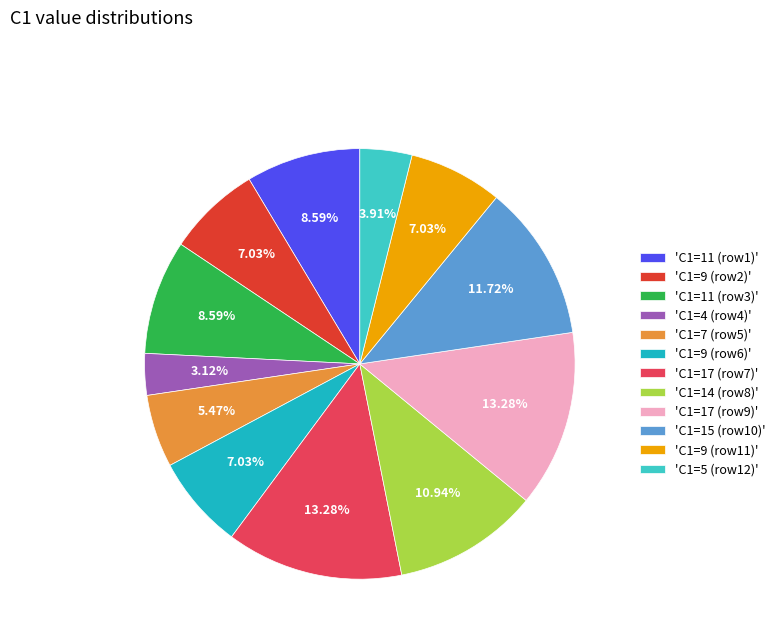

To the nearest percent, what is the average slice percentage?

8%